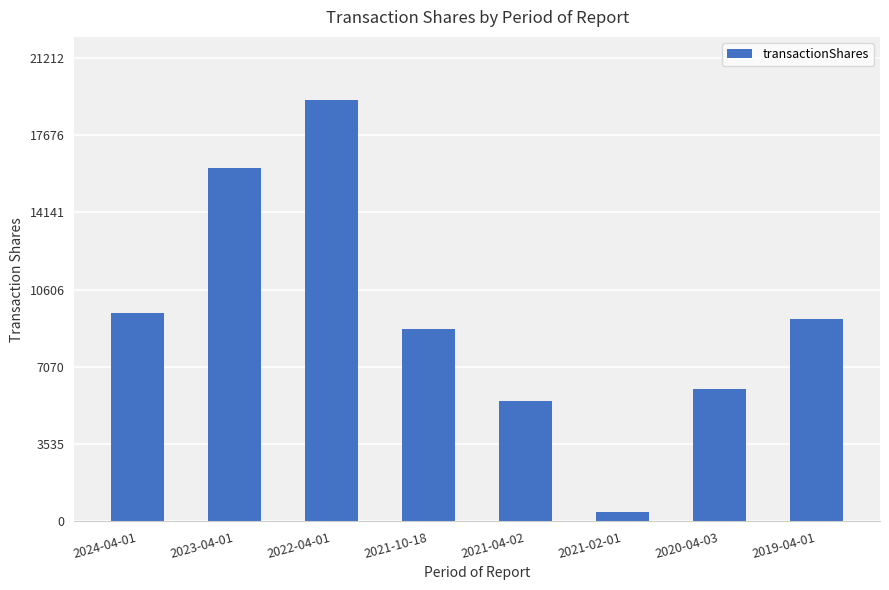

List the labels in order of value, smallest first.

2021-02-01, 2021-04-02, 2020-04-03, 2021-10-18, 2019-04-01, 2024-04-01, 2023-04-01, 2022-04-01